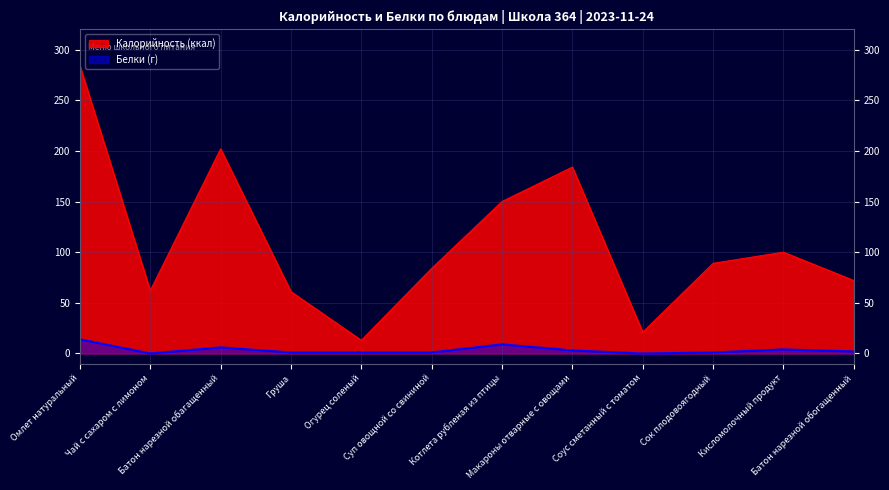

True or false: Белки and Калорийность intersect in this chart.

False